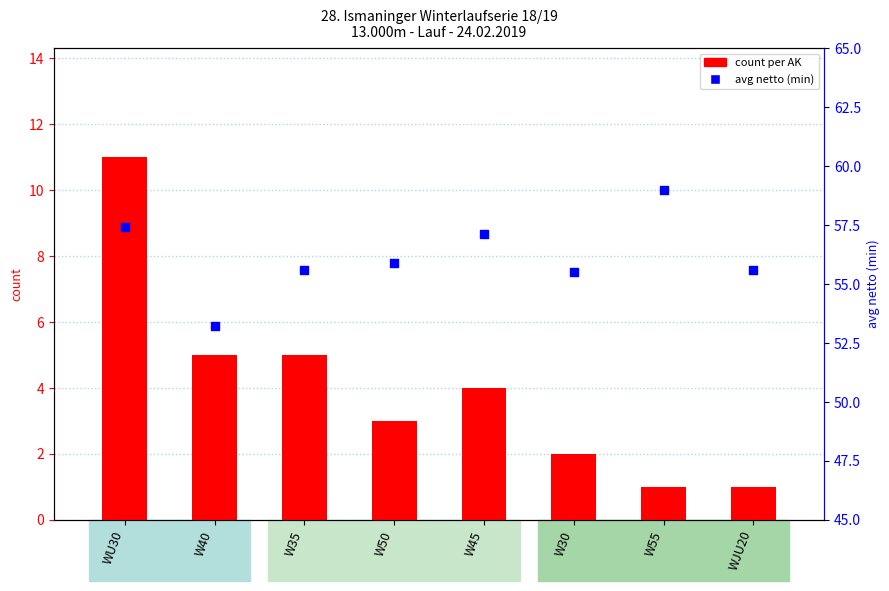

At how many categories does at least one series exceed 6?

8